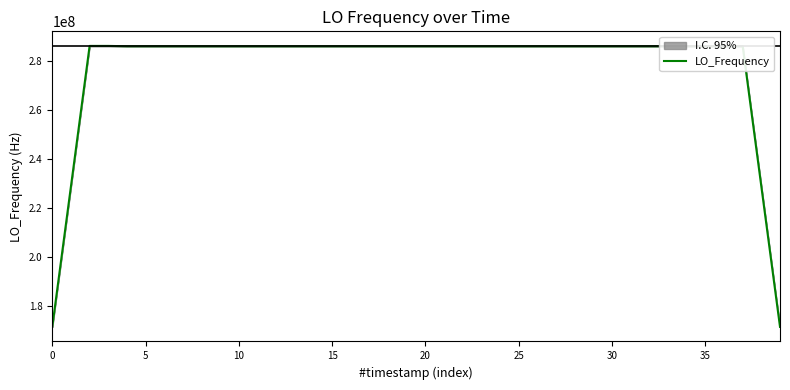

Approximately how many times larger is the value at 32 compared to 23?

1.0